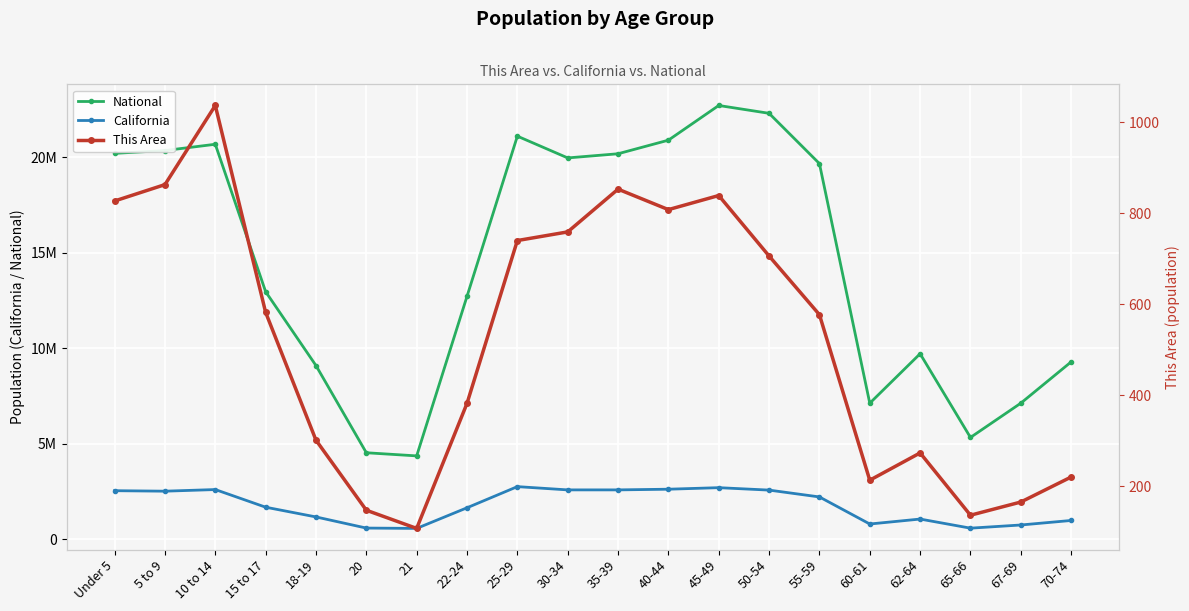

Where is the first local minimum for California?

5 to 9